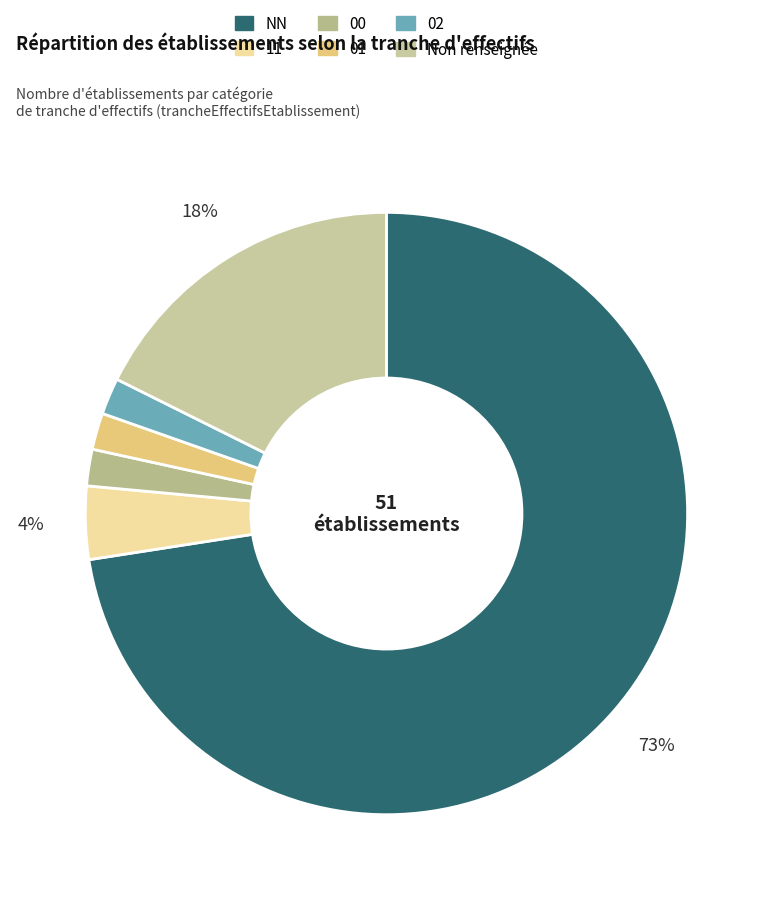

Which slice is the largest?

NN